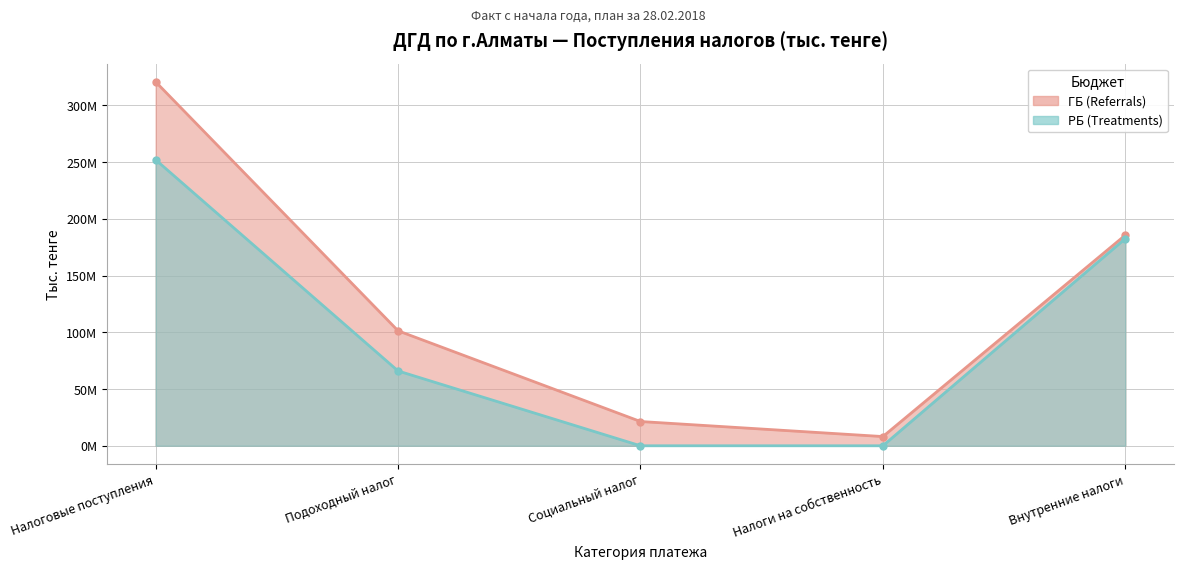

How many categories are shown in the chart?

5